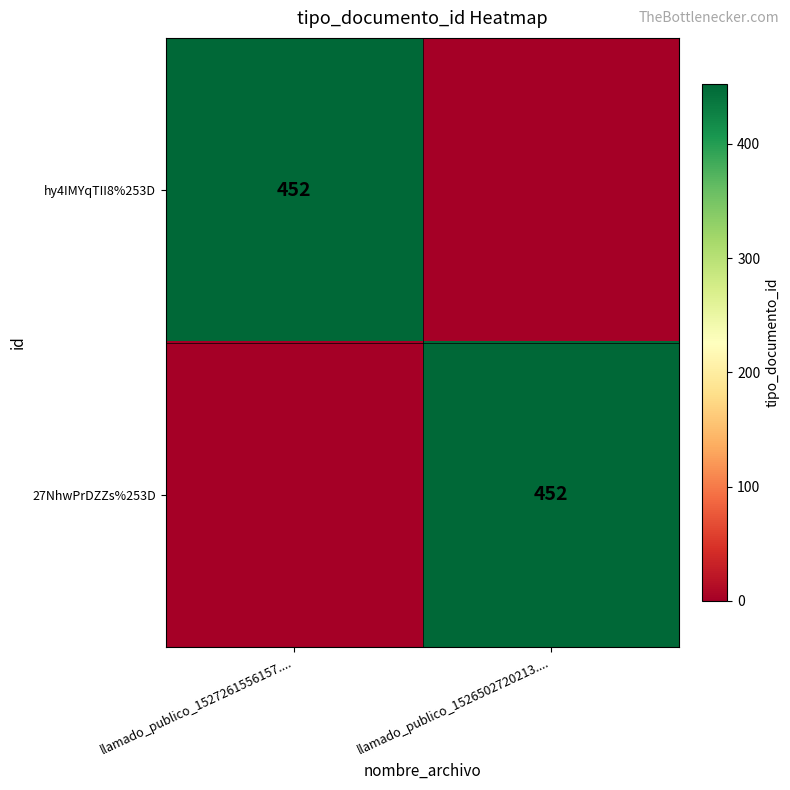

The value of hy4IMYqTII8%253D at llamado_publico_1527261556157.... is 452. True or false?

True